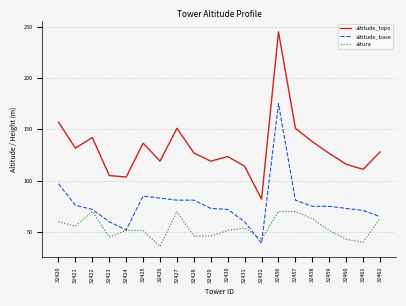

The value of altura at 32459 is 30.0. True or false?

False